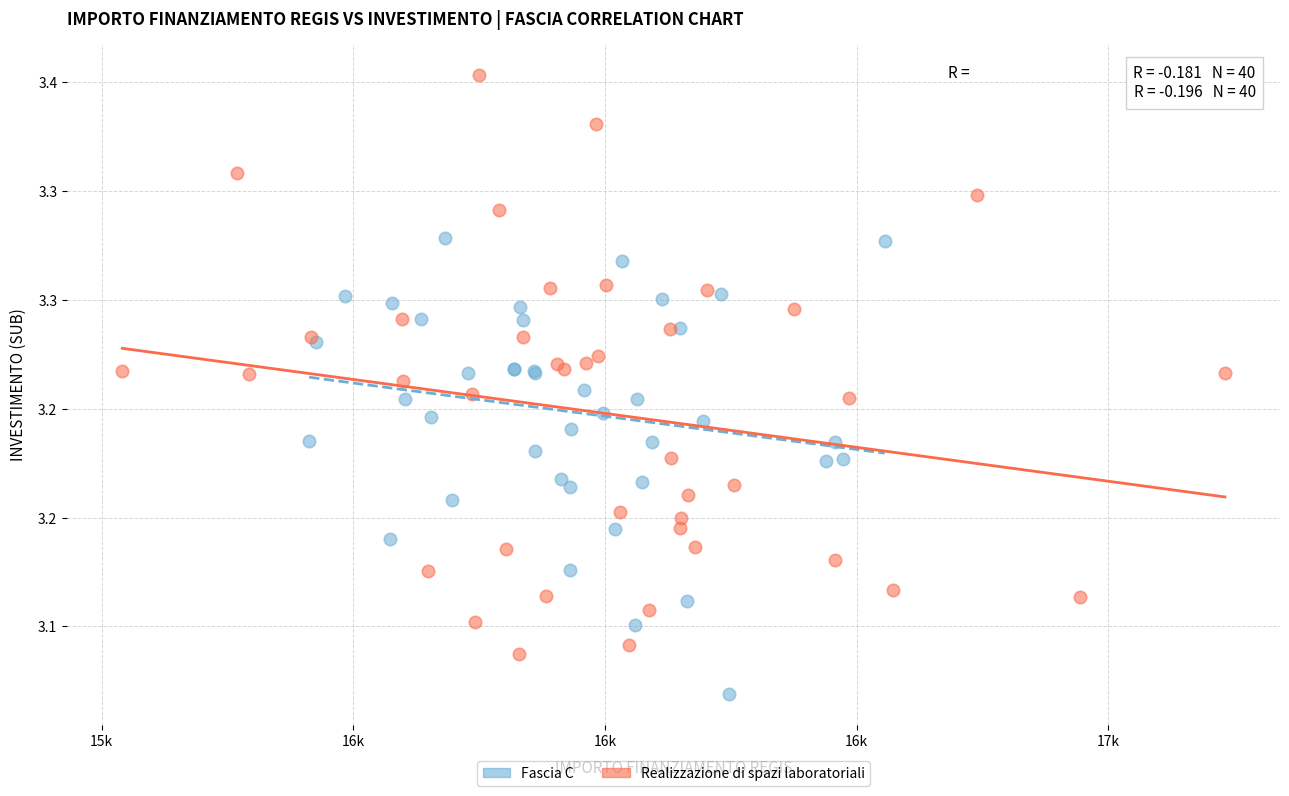

Which series has the widest spread of Y values?

Realizzazione di spazi laboratoriali